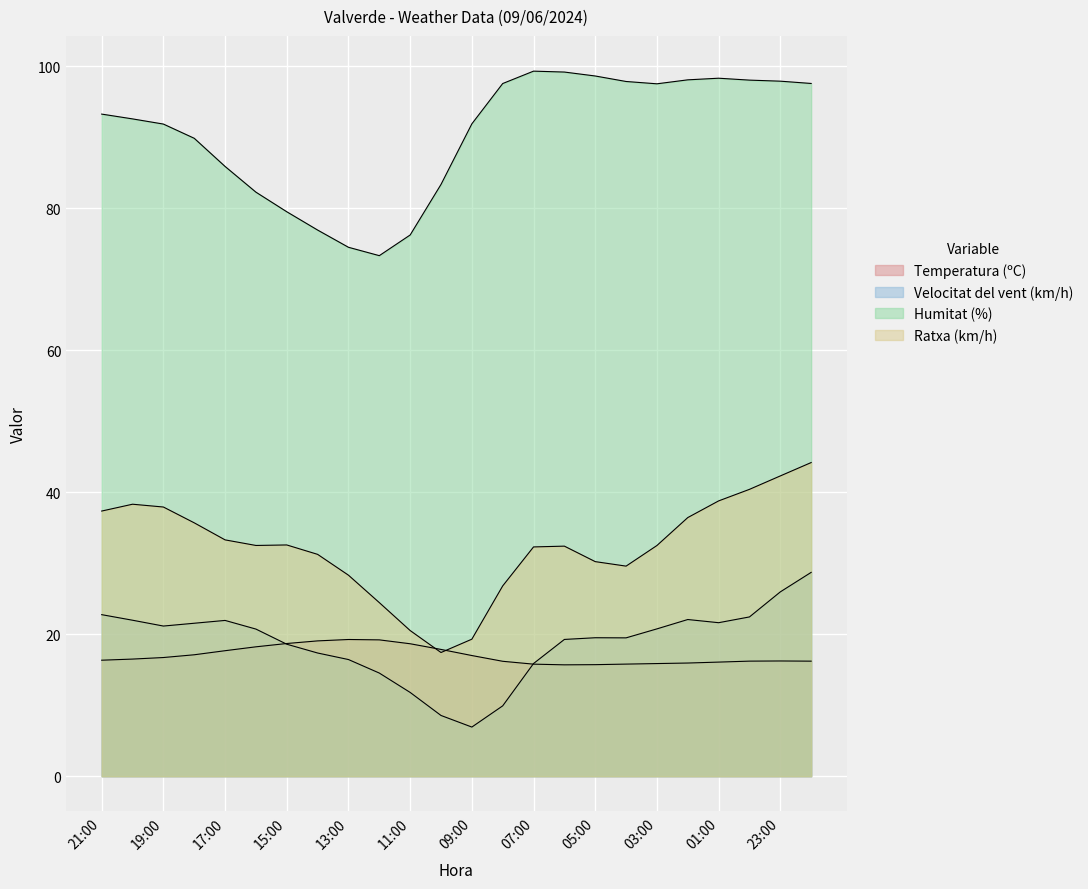

What is the sum of the Temperatura (ºC) values at 11:00 and 18:00?

35.8